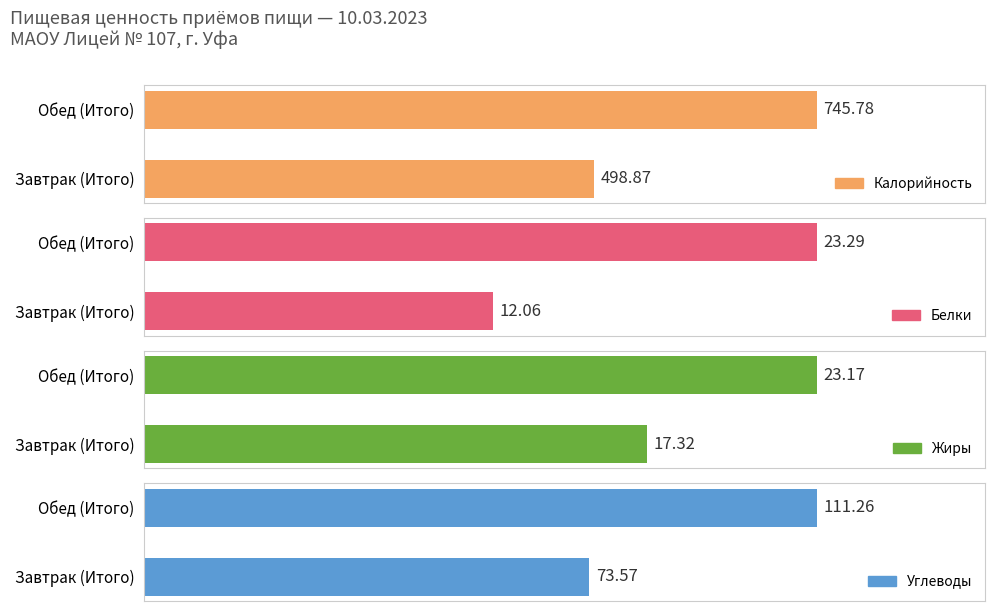

What is the sum of all Калорийность values?

1244.7